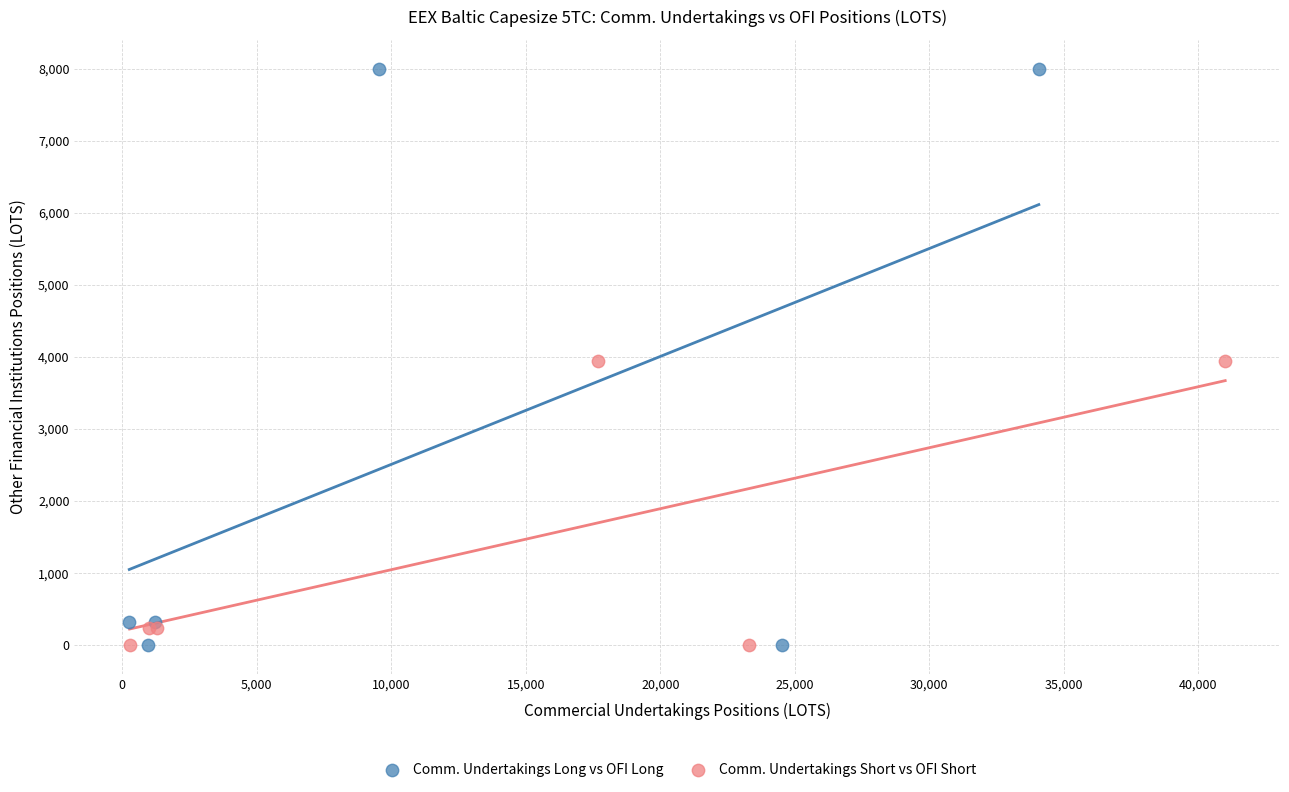

Which series contains the highest Y value?

Comm. Undertakings Long vs OFI Long